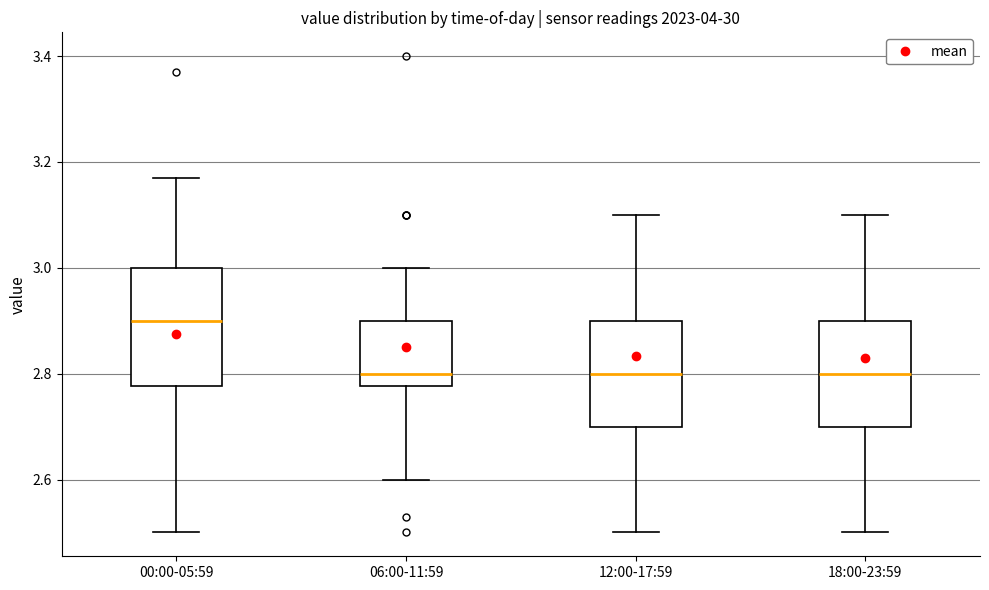

Reading left to right, transcribe this box plot: for each box, give where its median line is, the range the box spans, and where its two whiskers end, as read against the y-axis. The values are not printed on the chart, so give them approximately, as read against the axis.

00:00-05:59: median 2.90, box 2.78 to 3.00, whiskers 2.50 to 3.18
06:00-11:59: median 2.80, box 2.78 to 2.90, whiskers 2.60 to 3.00
12:00-17:59: median 2.80, box 2.70 to 2.90, whiskers 2.50 to 3.10
18:00-23:59: median 2.80, box 2.70 to 2.90, whiskers 2.50 to 3.10